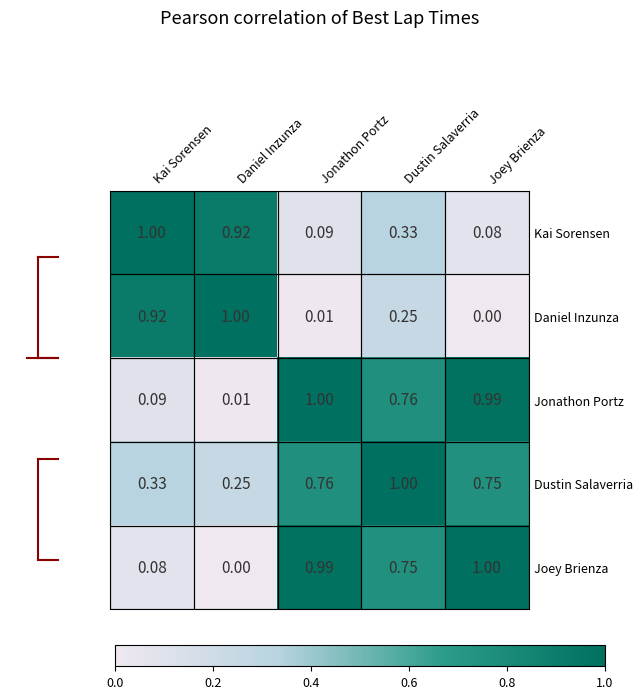

Which category has the highest value in the Dustin Salaverria series?

Dustin Salaverria